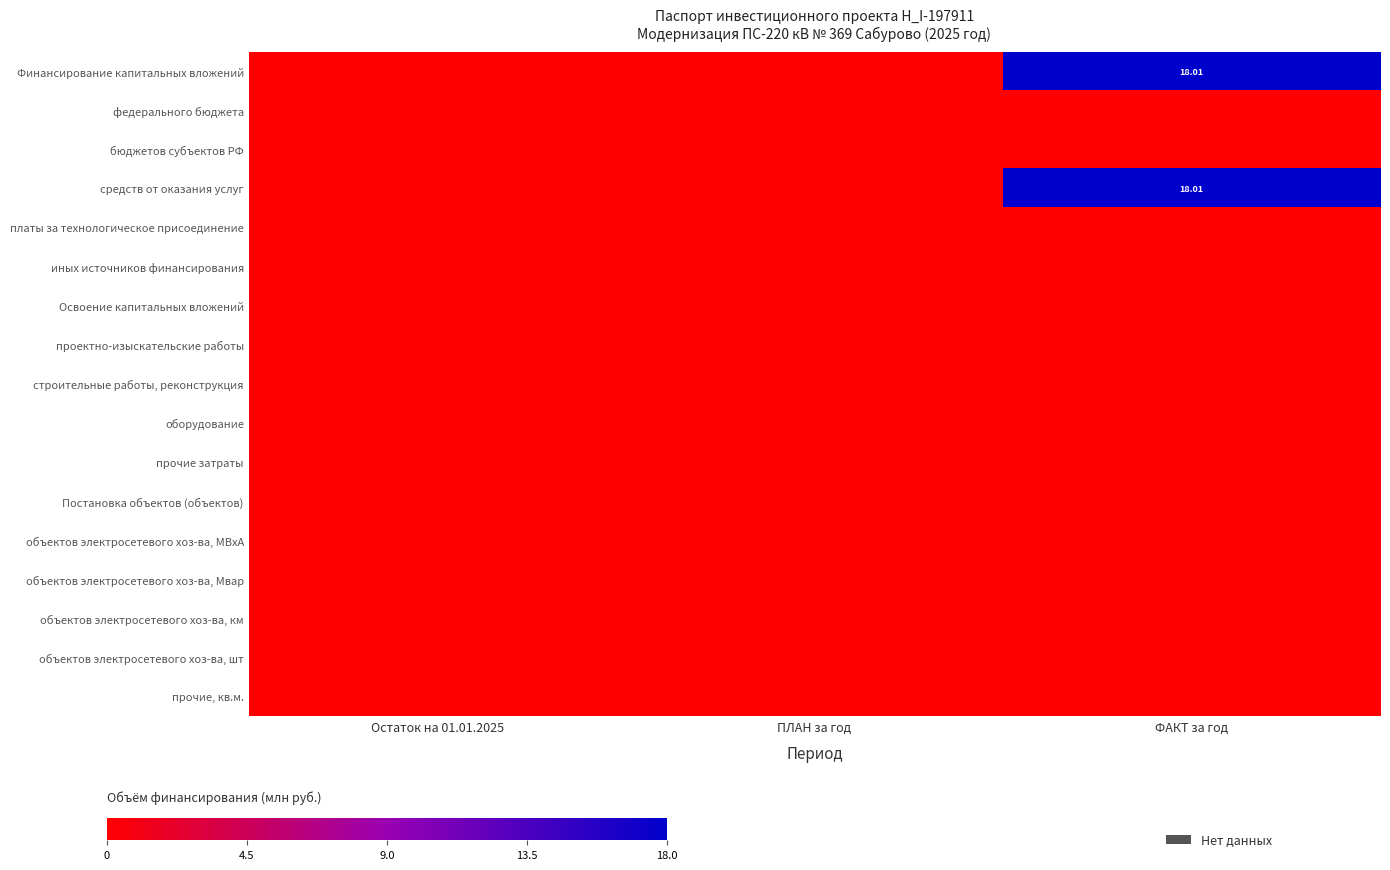

At Остаток на 01.01.2025, list the series in order from largest to smallest.

Финансирование капитальных вложений, федерального бюджета, бюджетов субъектов РФ, средств от оказания услуг, платы за технологическое присоединение, иных источников финансирования, Освоение капитальных вложений, проектно-изыскательские работы, строительные работы, реконструкция, оборудование, прочие затраты, Постановка объектов (объектов), объектов электросетевого хоз-ва, МВxА, объектов электросетевого хоз-ва, Мвар, объектов электросетевого хоз-ва, км, объектов электросетевого хоз-ва, шт, прочие, кв.м.